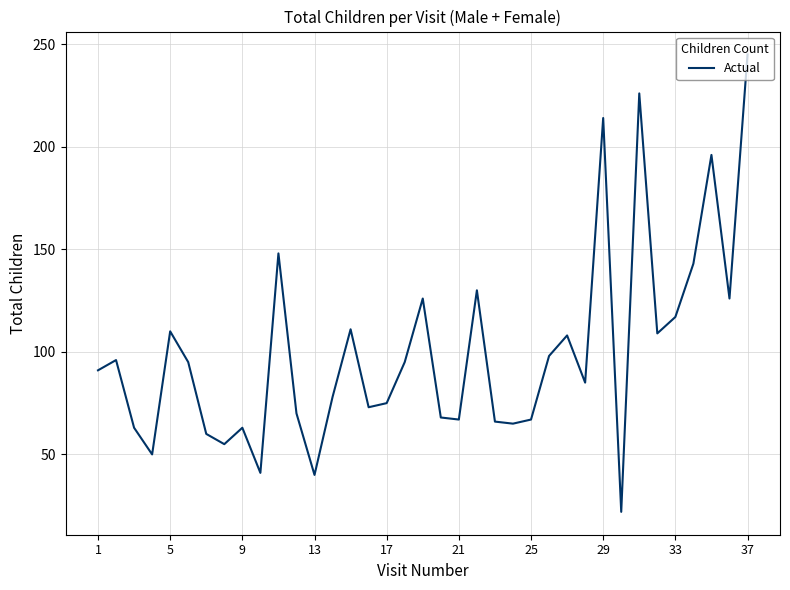

What is the maximum value shown in the chart?

245